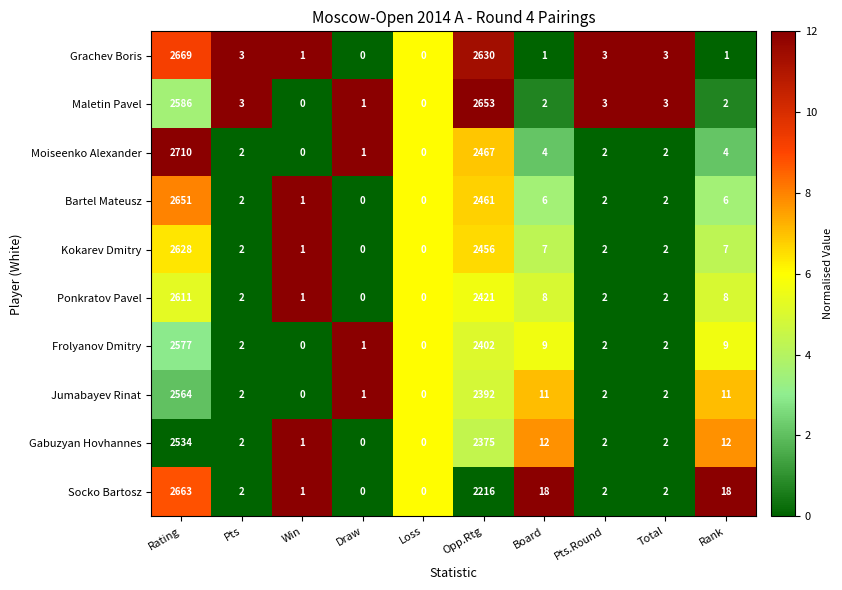

Rank the series by their maximum value, from lowest to highest.

Gabuzyan Hovhannes, Jumabayev Rinat, Frolyanov Dmitry, Ponkratov Pavel, Kokarev Dmitry, Bartel Mateusz, Maletin Pavel, Socko Bartosz, Grachev Boris, Moiseenko Alexander